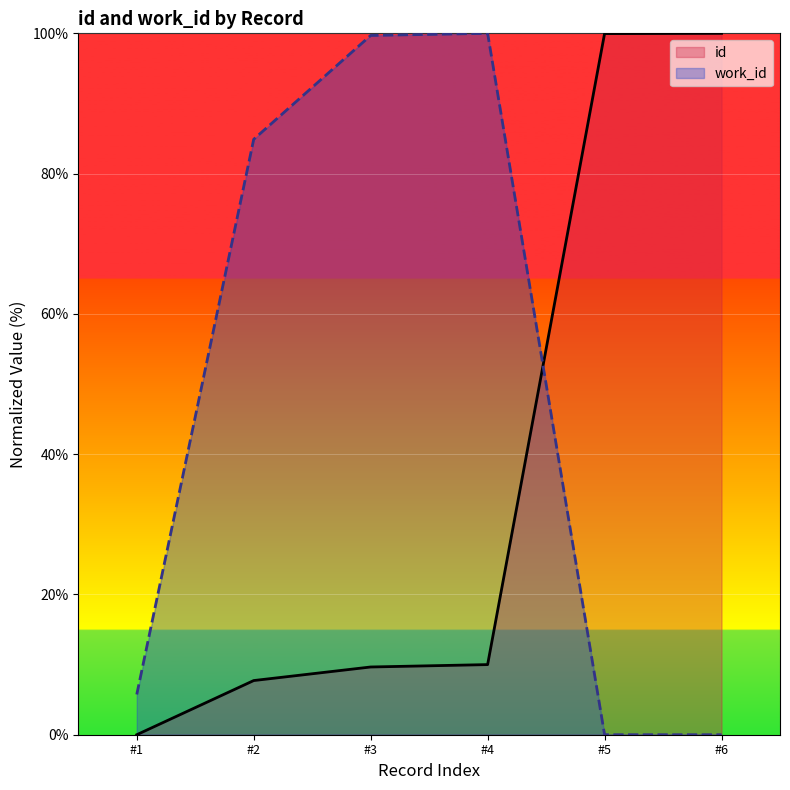

Rank the series by their average value, from lowest to highest.

id, work_id